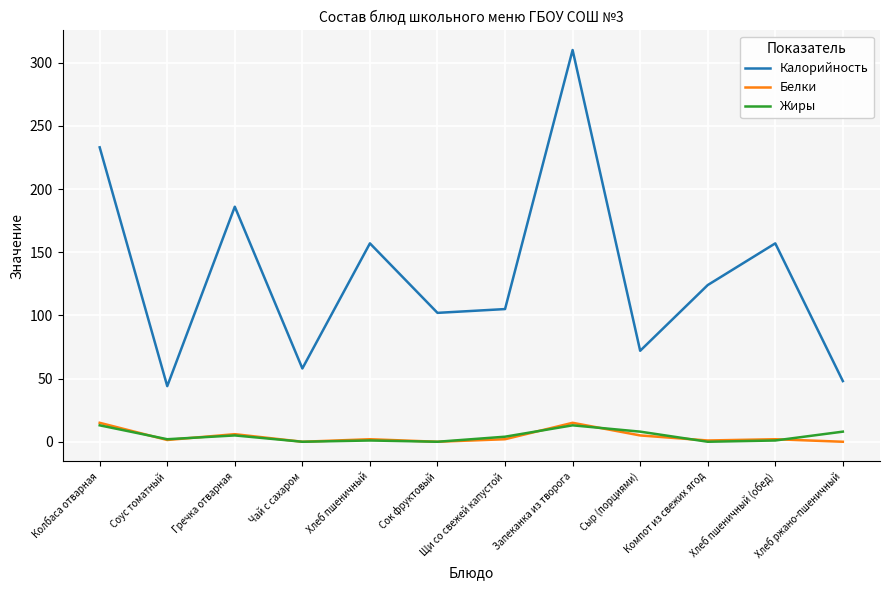

At which label does Белки first exceed 2?

Колбаса отварная